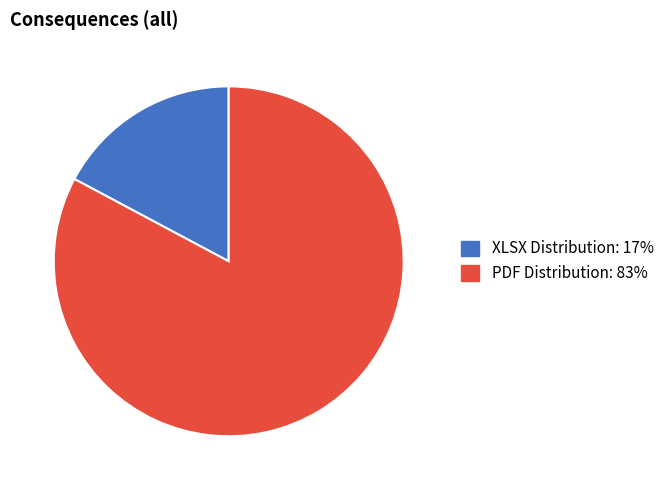

How many slices are in this pie chart?

2